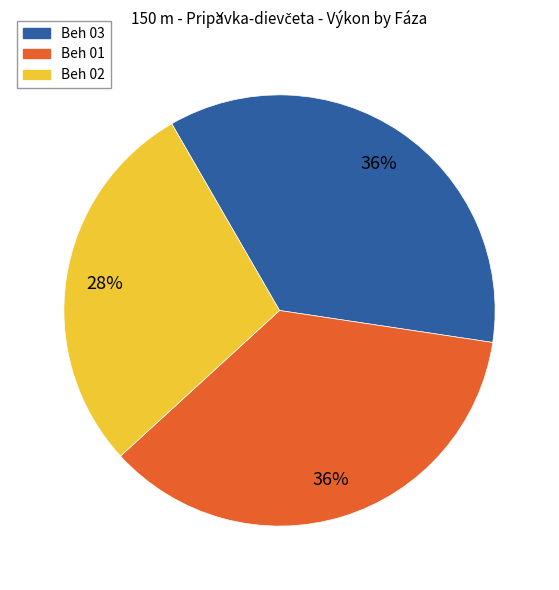

To the nearest percent, what is the average slice percentage?

33%